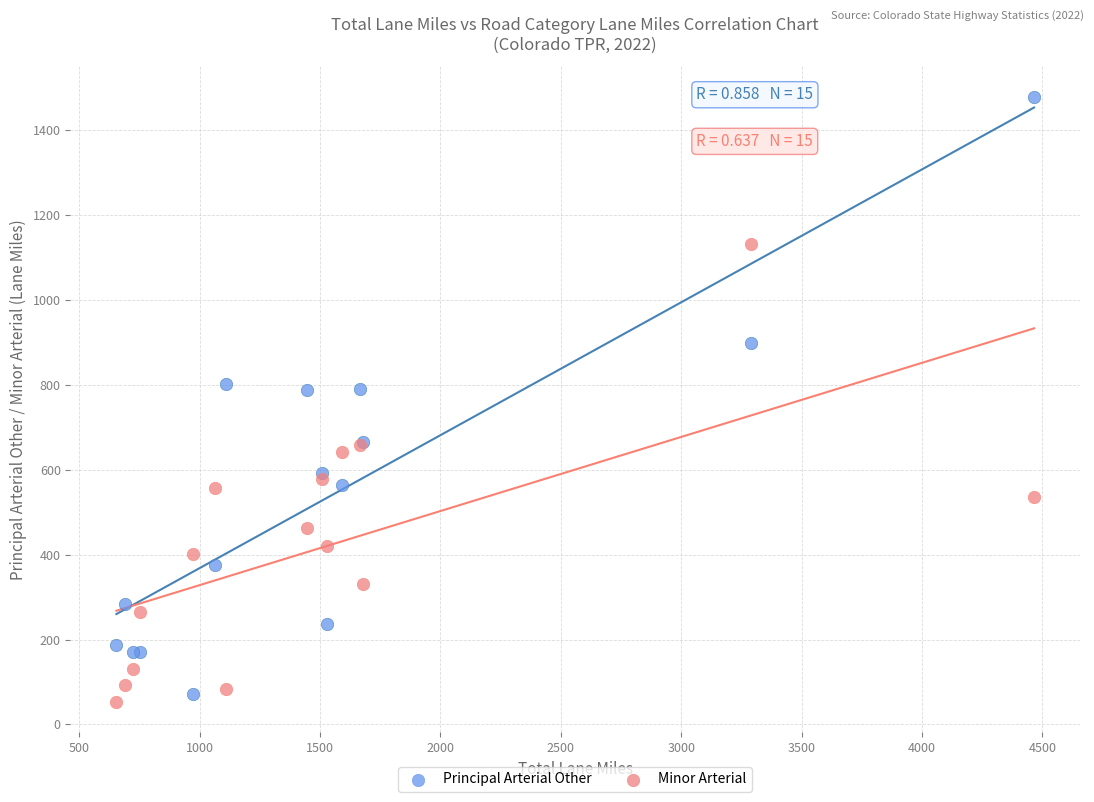

What are all the series names shown in the legend?

Principal Arterial Other, Minor Arterial